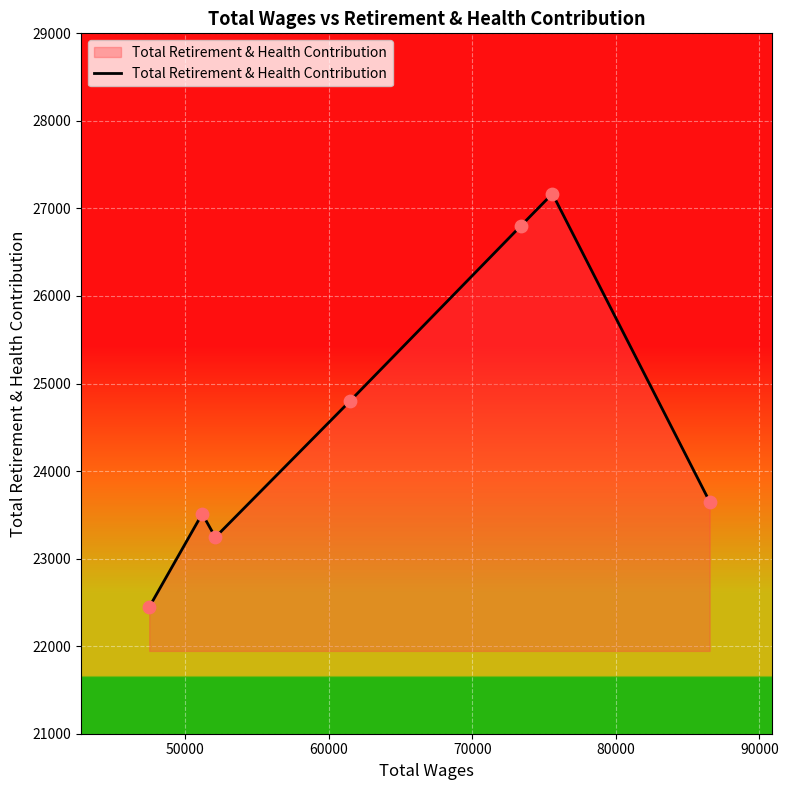

What is the maximum value shown in the chart?

27168